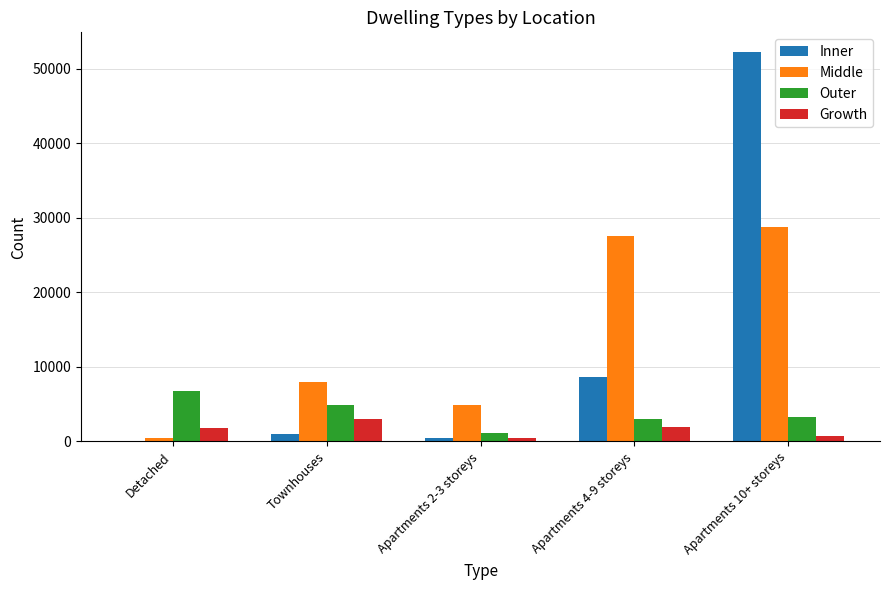

True or false: Growth has a value of 2963 at Townhouses.

True